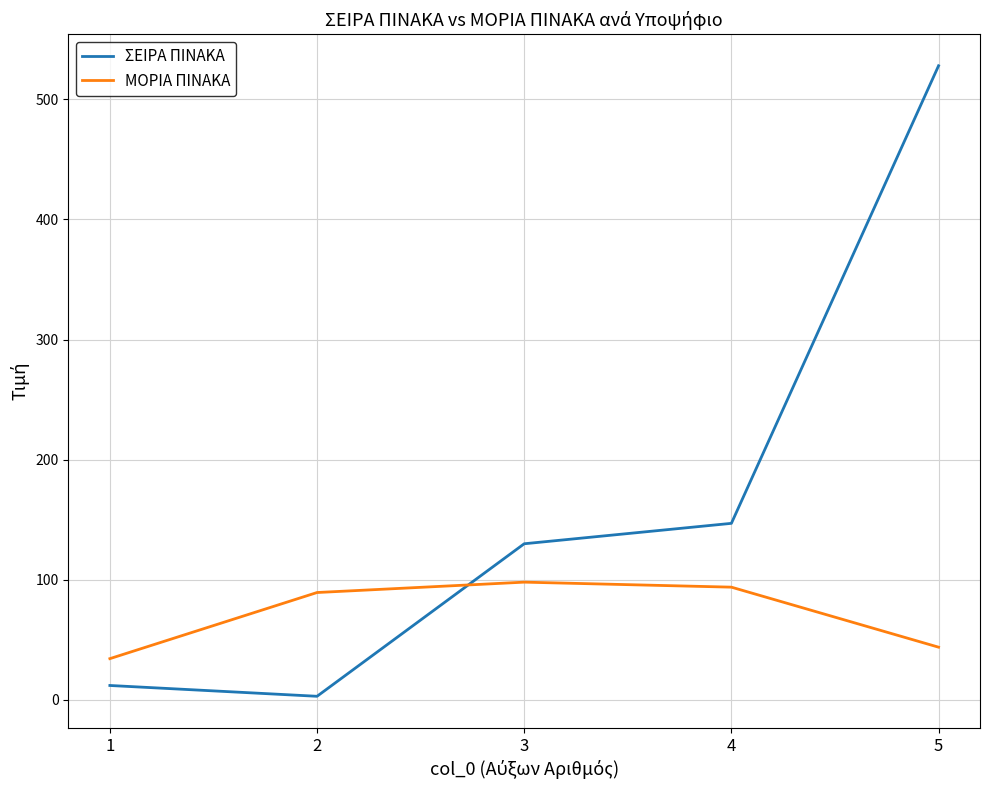

In ΣΕΙΡΑ ΠΙΝΑΚΑ, how many points are lower than both neighbors (excluding endpoints)?

1